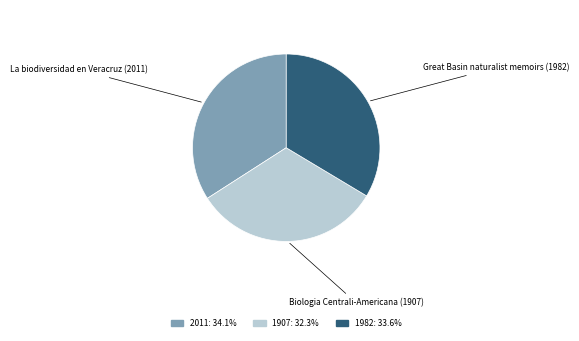

What is the smallest slice in the pie chart?

Biologia Centrali-Americana (1907)